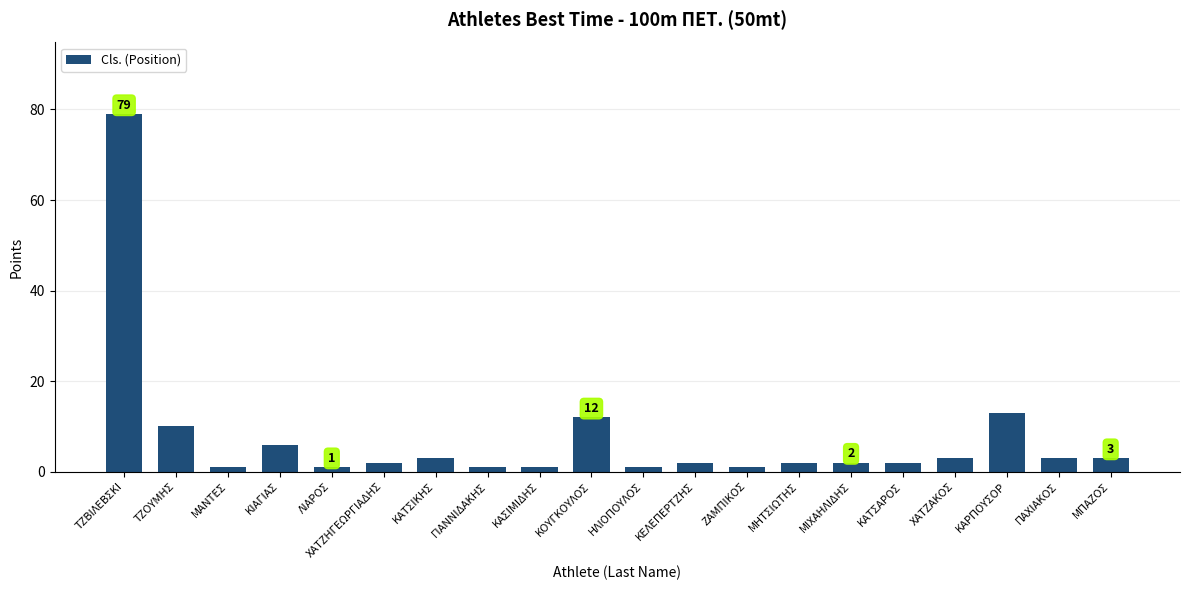

What is the difference between the values at ΜΑΝΤΕΣ and ΜΠΑΖΟΣ?

2